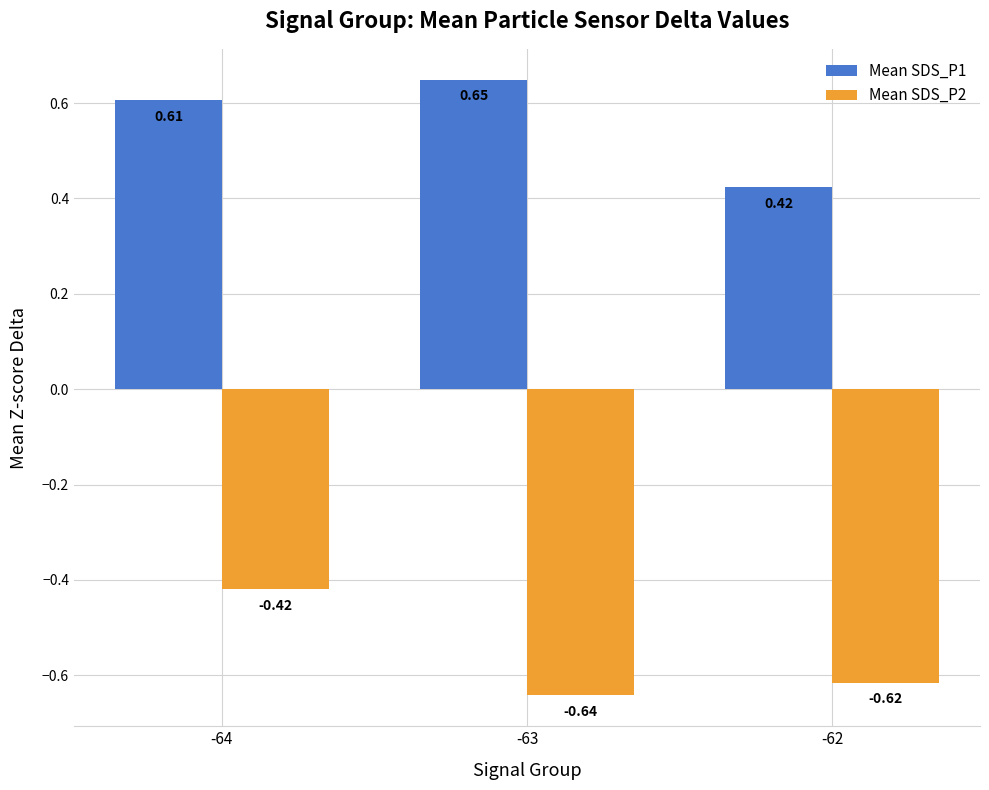

Which series has the widest spread of values?

Mean SDS_P1